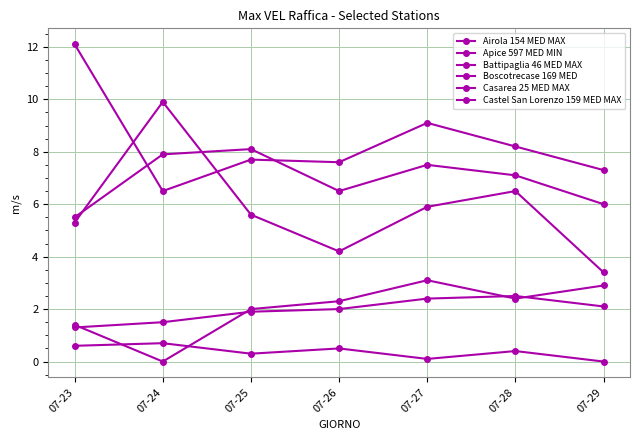

Is this an area chart (filled region under the line)?

No